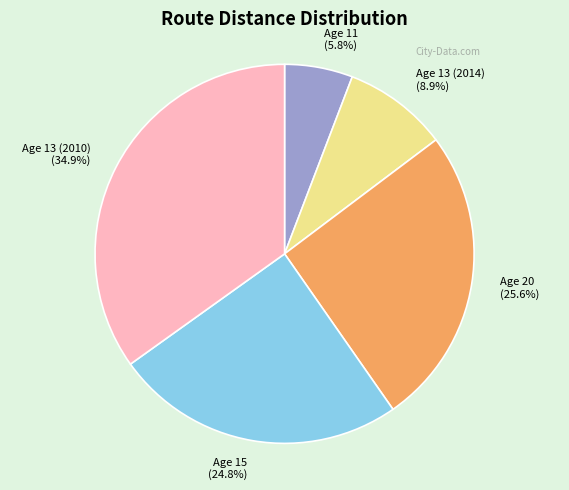

What is the total percentage of Age 11 (5.8%) and Age 13 (2014) (8.9%)?

14.7%